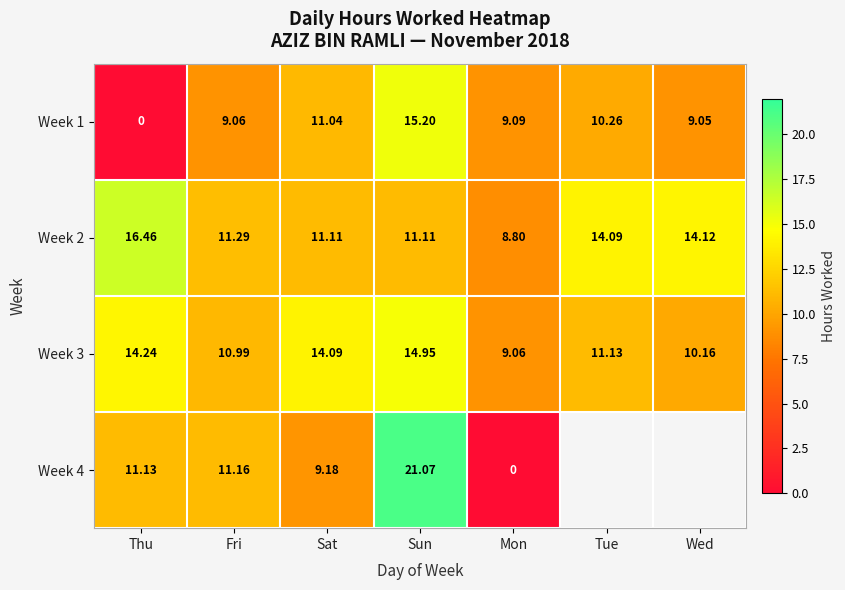

At how many categories does at least one series exceed 9?

7